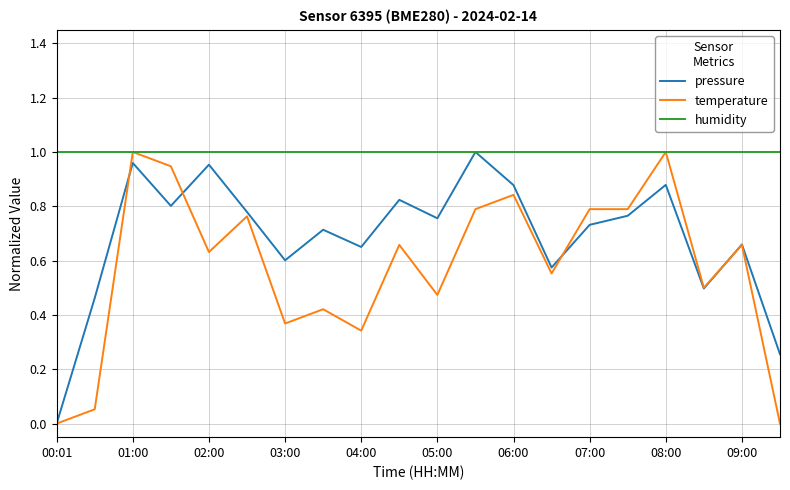

Rank the series by their average value, from highest to lowest.

humidity, pressure, temperature